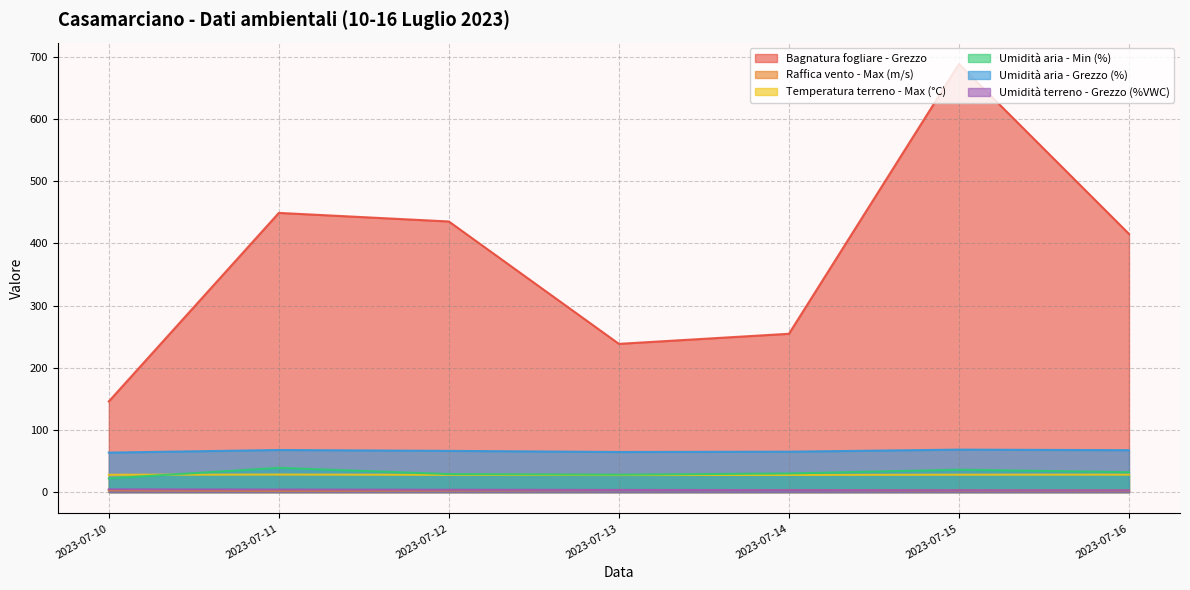

What is the value of the Umidità terreno - Grezzo (%VWC) point at the 6th from the left?

3.0